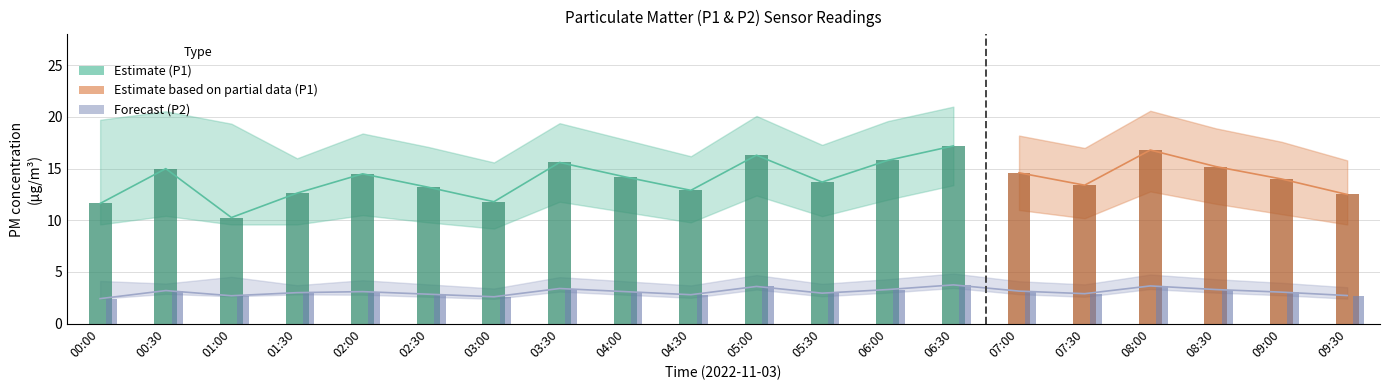

At which label does P1_upper reach its peak?

06:30